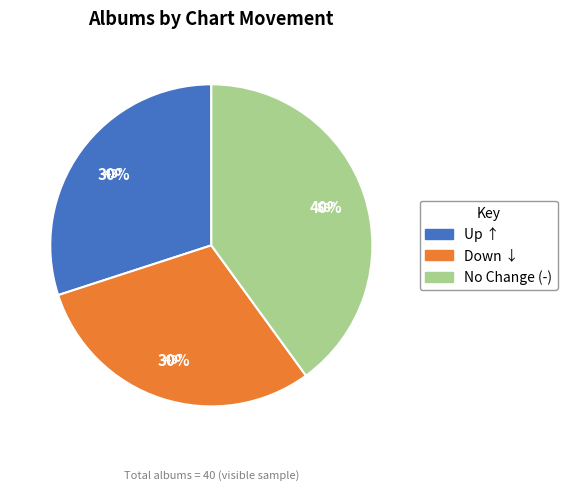

Is there a majority slice in this chart?

No